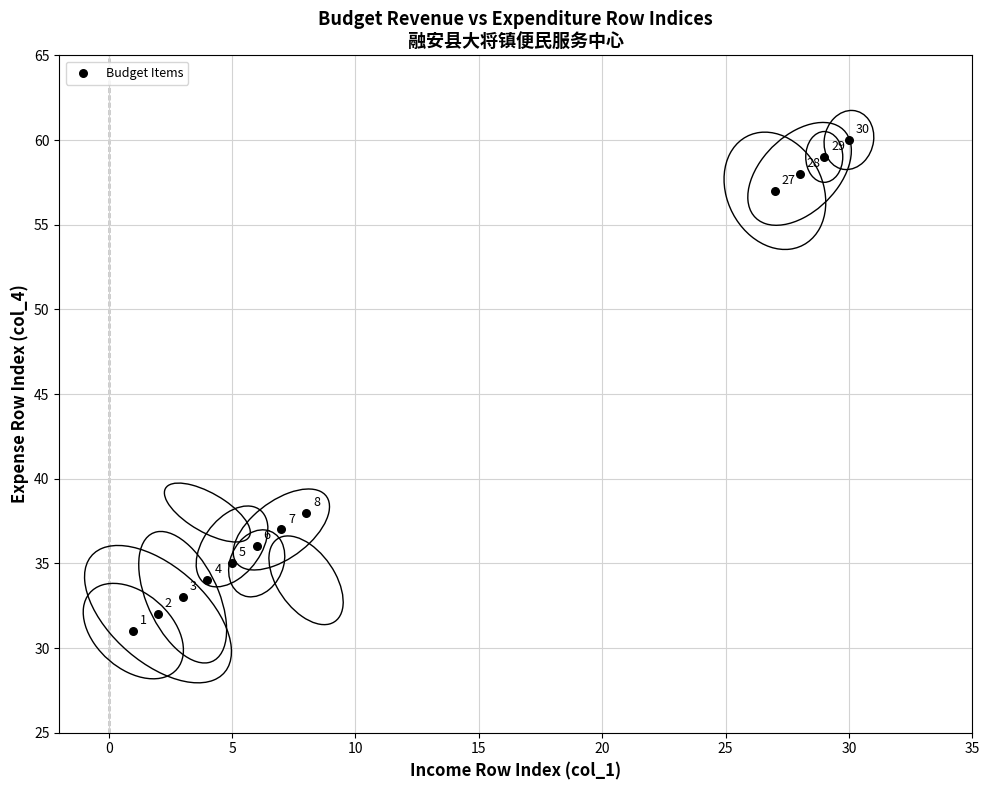

What Y value in the scatter plot is closest to 45?

38